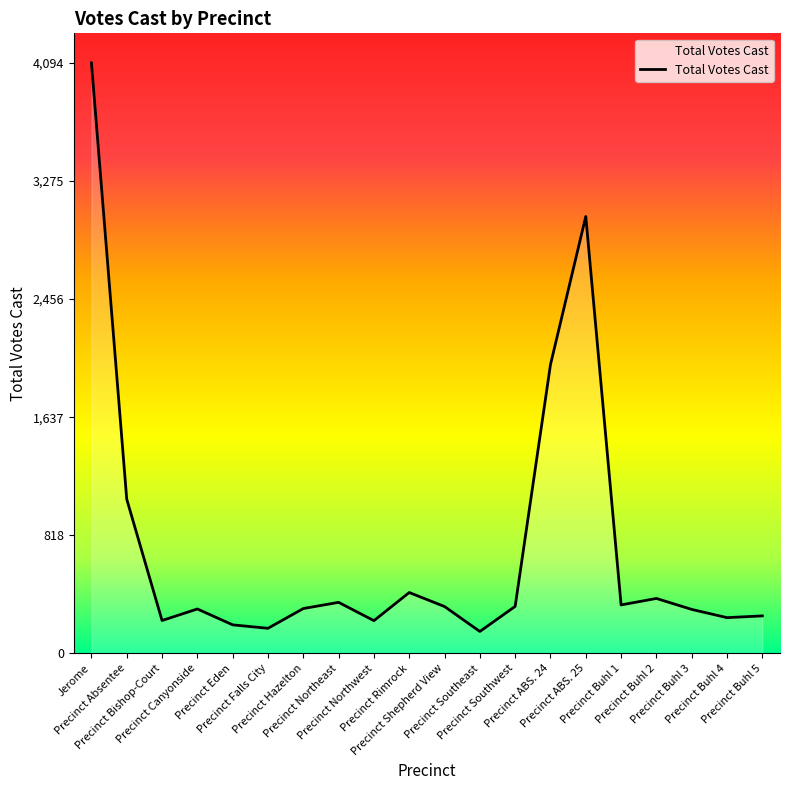

What is the difference between the maximum and minimum values?

3942